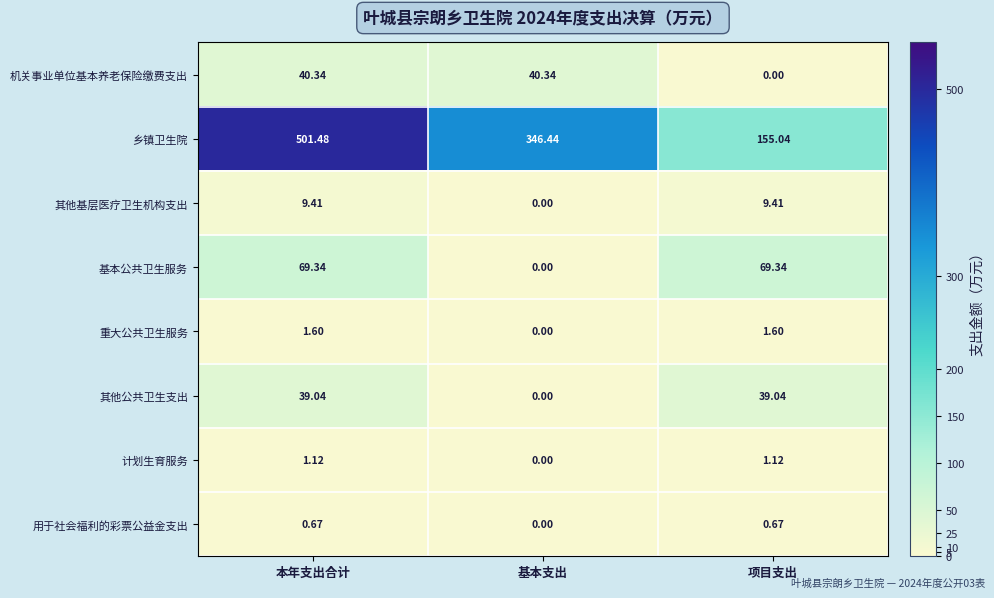

Which series has the widest spread of values?

乡镇卫生院